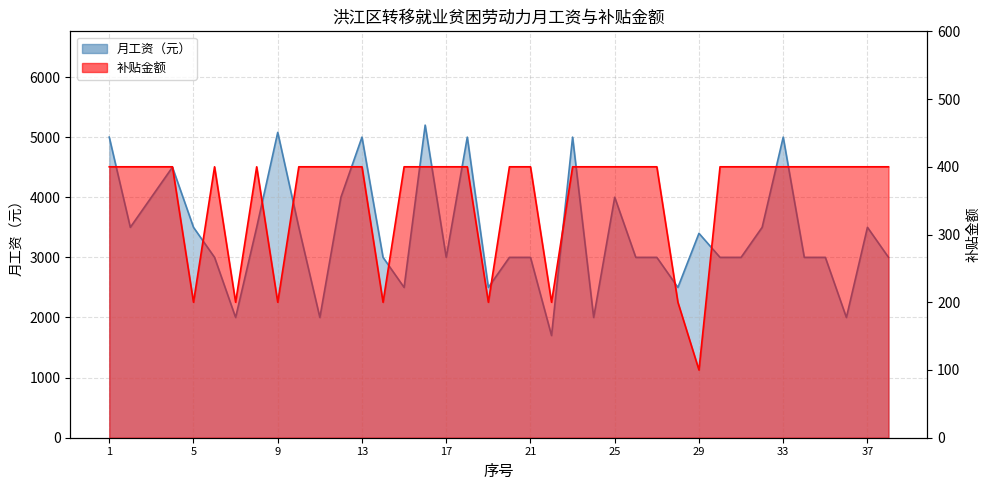

At how many categories does at least one series exceed 3392?

18